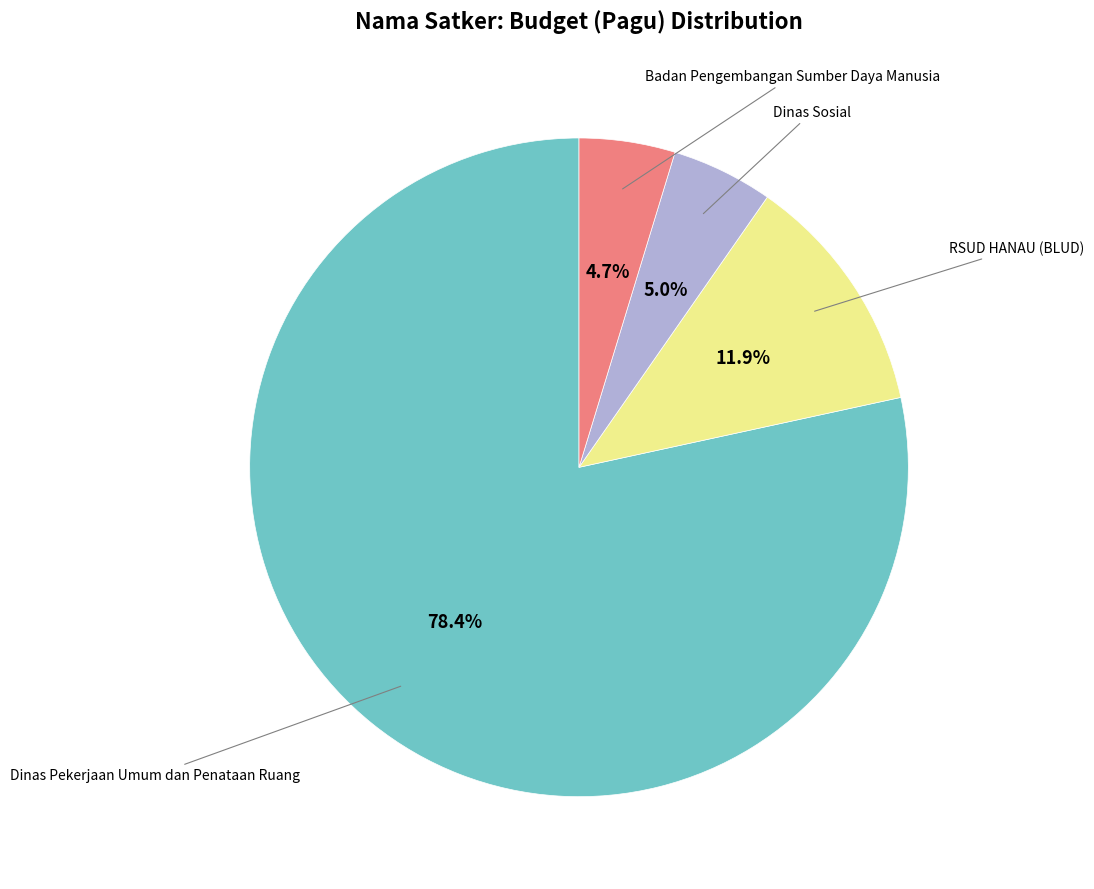

Count the number of slices in the pie.

4